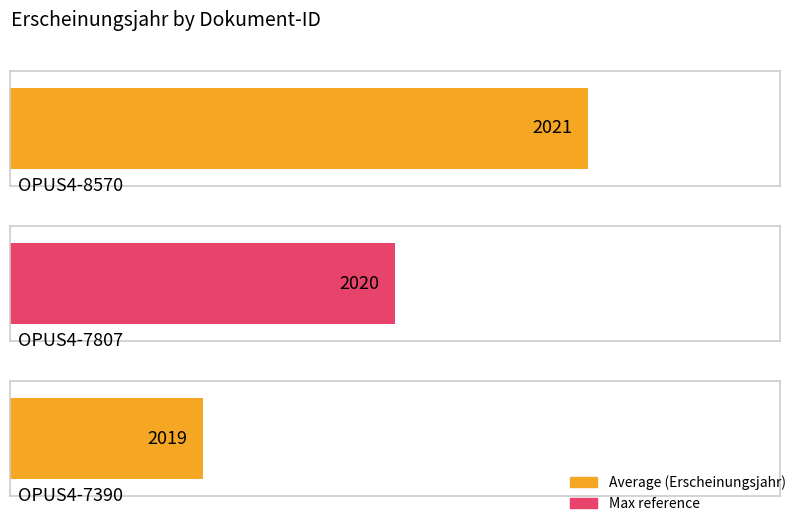

List the labels in order of value, smallest first.

OPUS4-7390, OPUS4-7807, OPUS4-8570